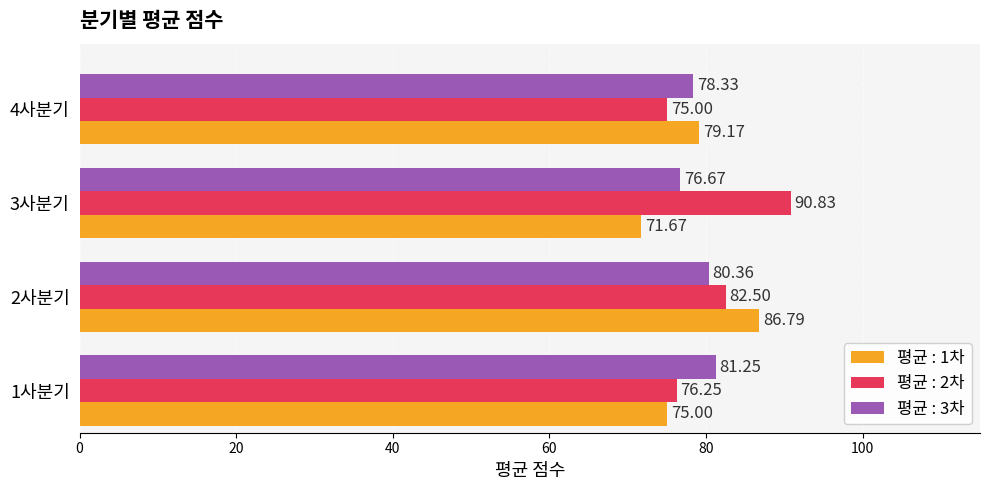

What is the total value across all series at 2사분기?

249.7